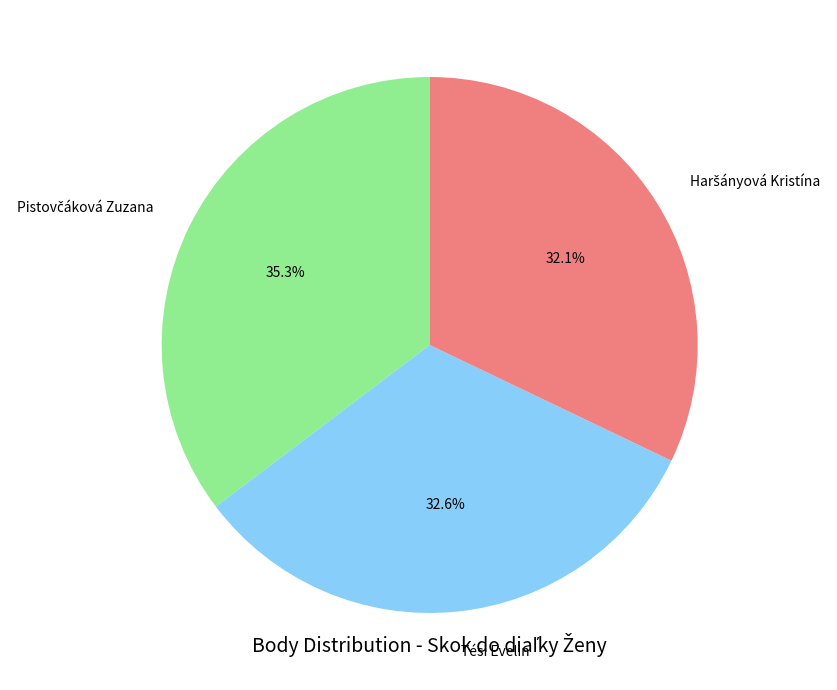

To the nearest percent, what percentage of the pie is Tési Evelin?

33%